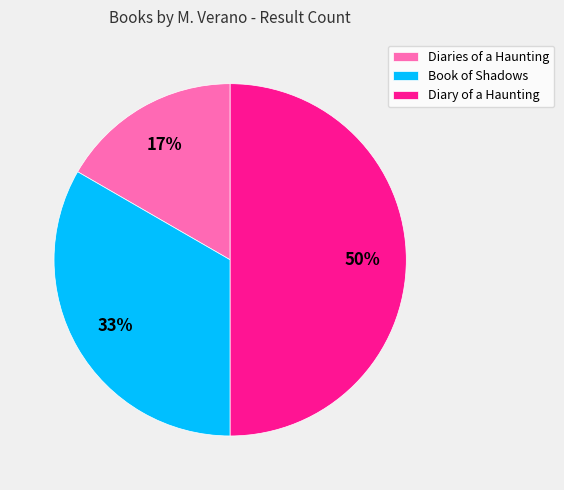

Combined, do Diary of a Haunting and Diaries of a Haunting account for over 50%?

Yes